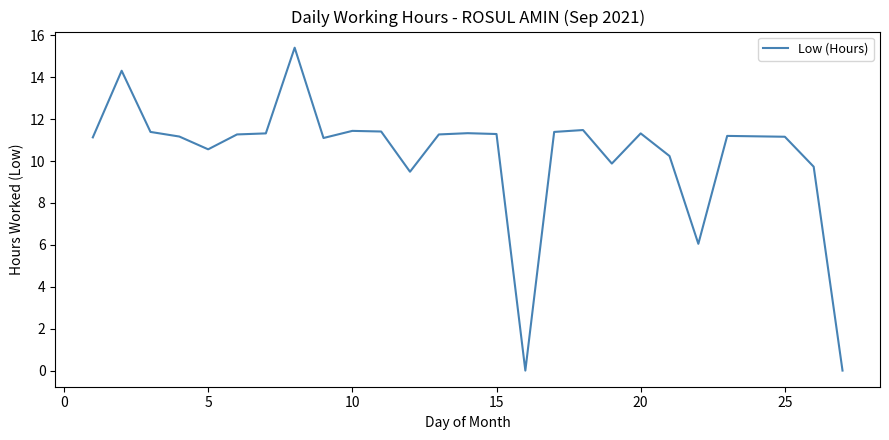

What is the difference between the maximum and minimum values?

15.4